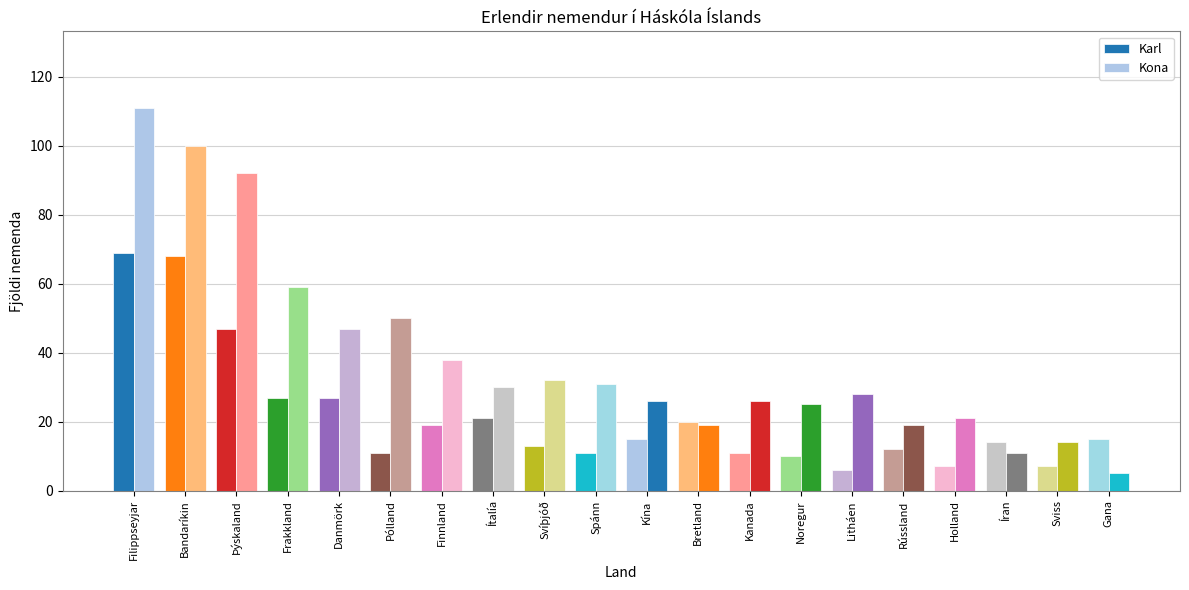

At how many categories does at least one series exceed 82?

3